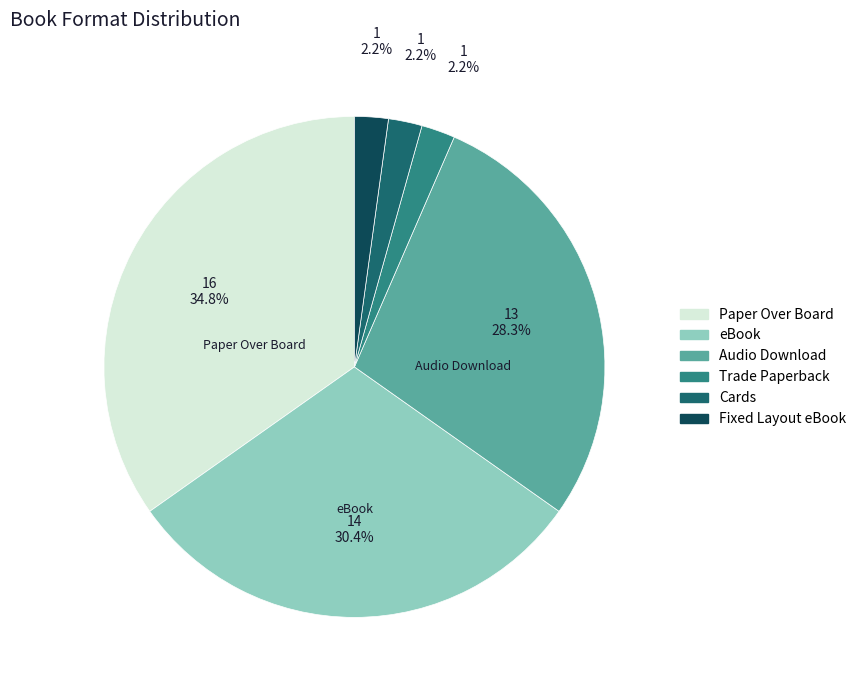

Which has a higher value, Cards or Paper Over Board?

Paper Over Board